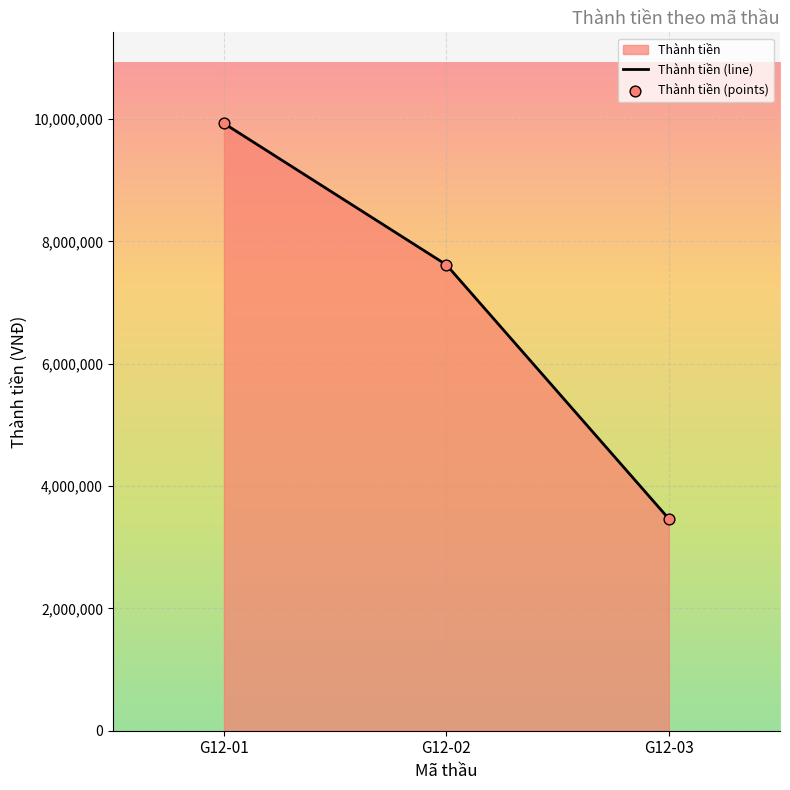

Which series reaches the minimum Y coordinate?

Thành tiền (line)